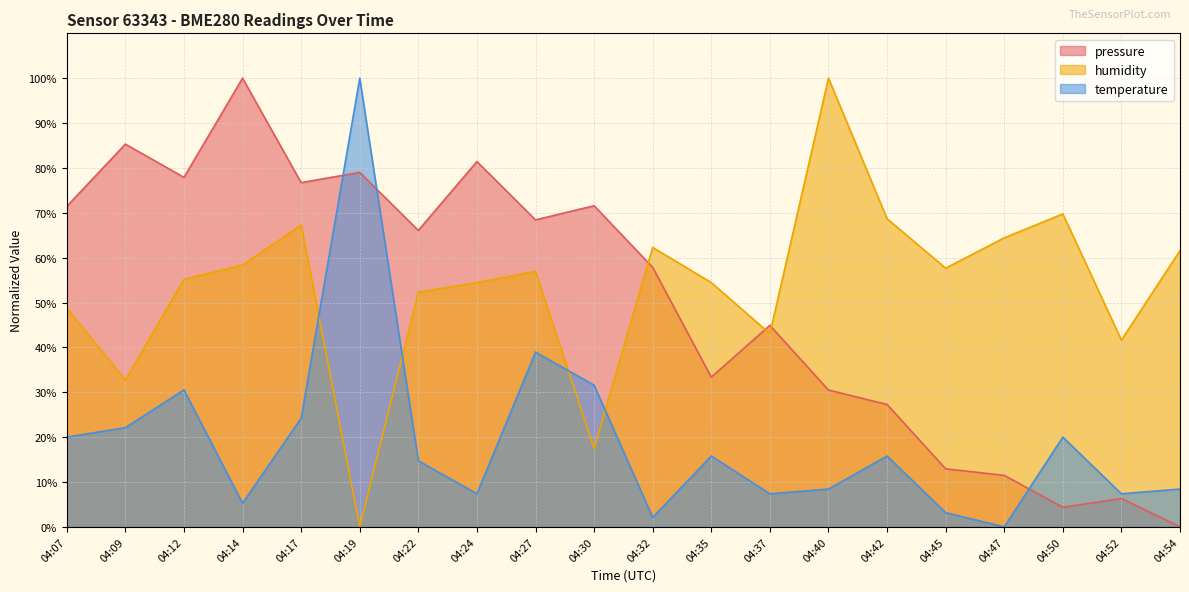

Rank the series by their maximum value, from lowest to highest.

pressure, humidity, temperature